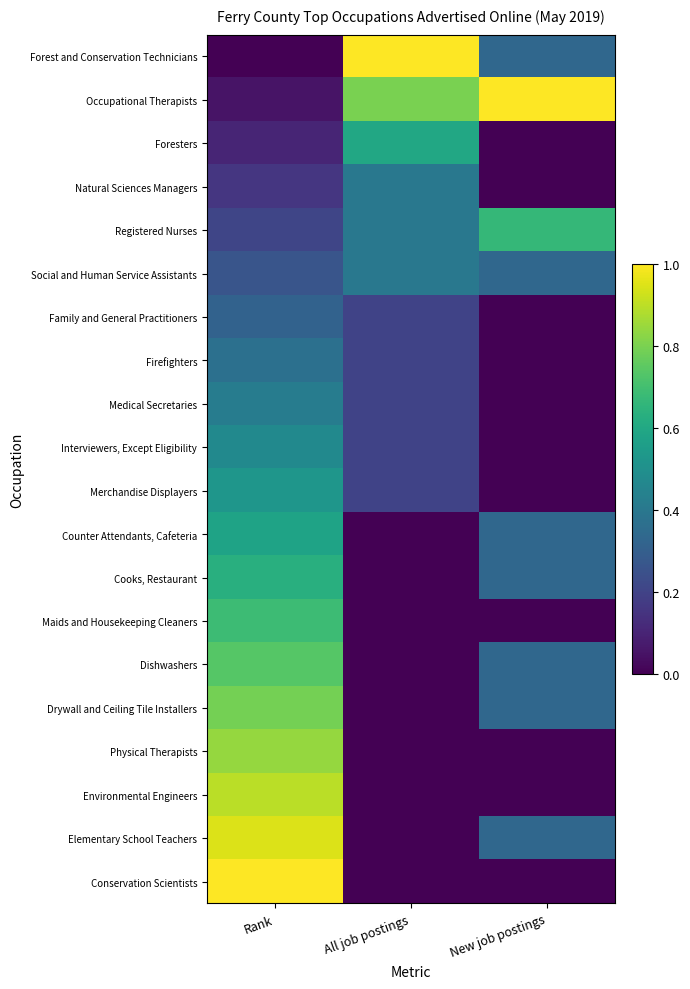

Rank the series by their maximum value, from highest to lowest.

Conservation Scientists, Forest and Conservation Technicians, Occupational Therapists, Elementary School Teachers, Environmental Engineers, Physical Therapists, Drywall and Ceiling Tile Installers, Dishwashers, Maids and Housekeeping Cleaners, Registered Nurses, Cooks, Restaurant, Foresters, Counter Attendants, Cafeteria, Merchandise Displayers, Interviewers, Except Eligibility, Medical Secretaries, Natural Sciences Managers, Social and Human Service Assistants, Firefighters, Family and General Practitioners